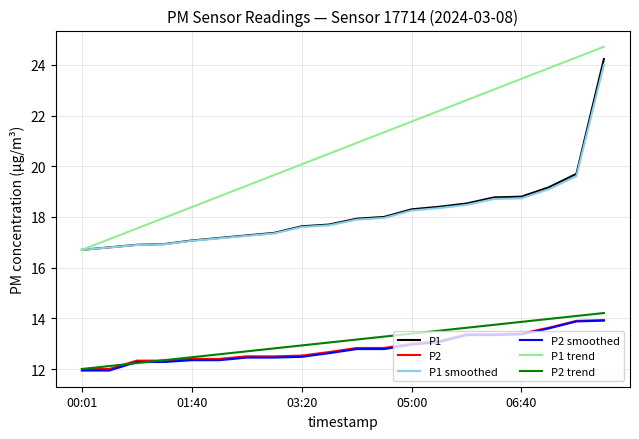

Which series has the largest total across all categories?

P1 trend